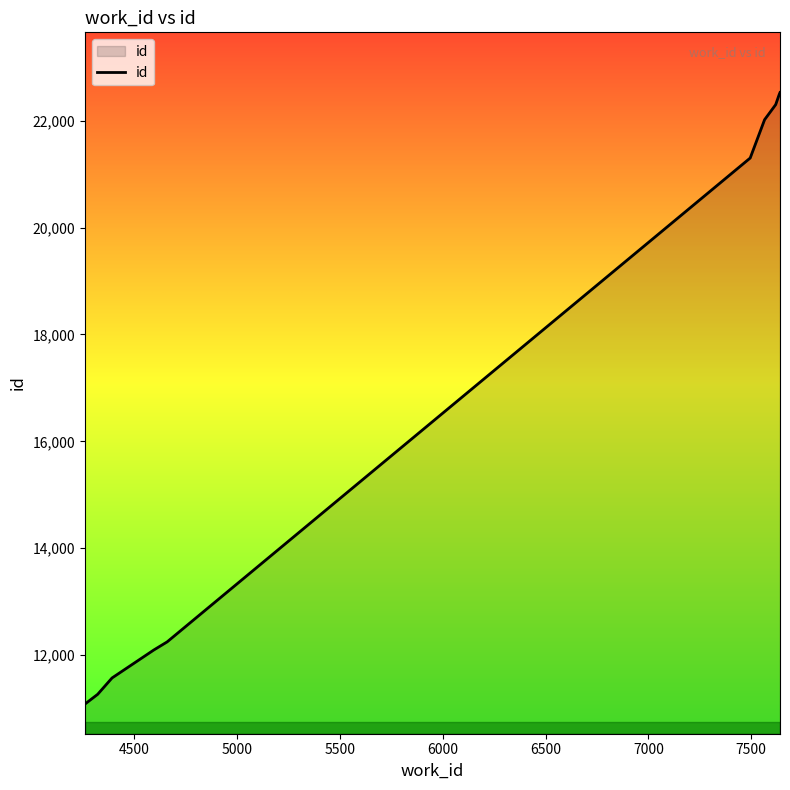

What is the difference between the maximum and minimum values?

11441